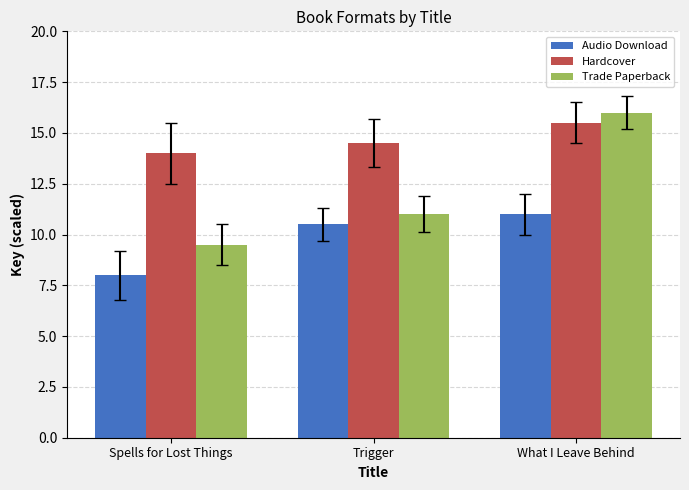

Reading right to left, what are all the values shown in this chart?

Audio Download: What I Leave Behind=11.0	Trigger=10.5	Spells for Lost Things=8.0
Hardcover: What I Leave Behind=15.5	Trigger=14.5	Spells for Lost Things=14.0
Trade Paperback: What I Leave Behind=16.0	Trigger=11.0	Spells for Lost Things=9.5